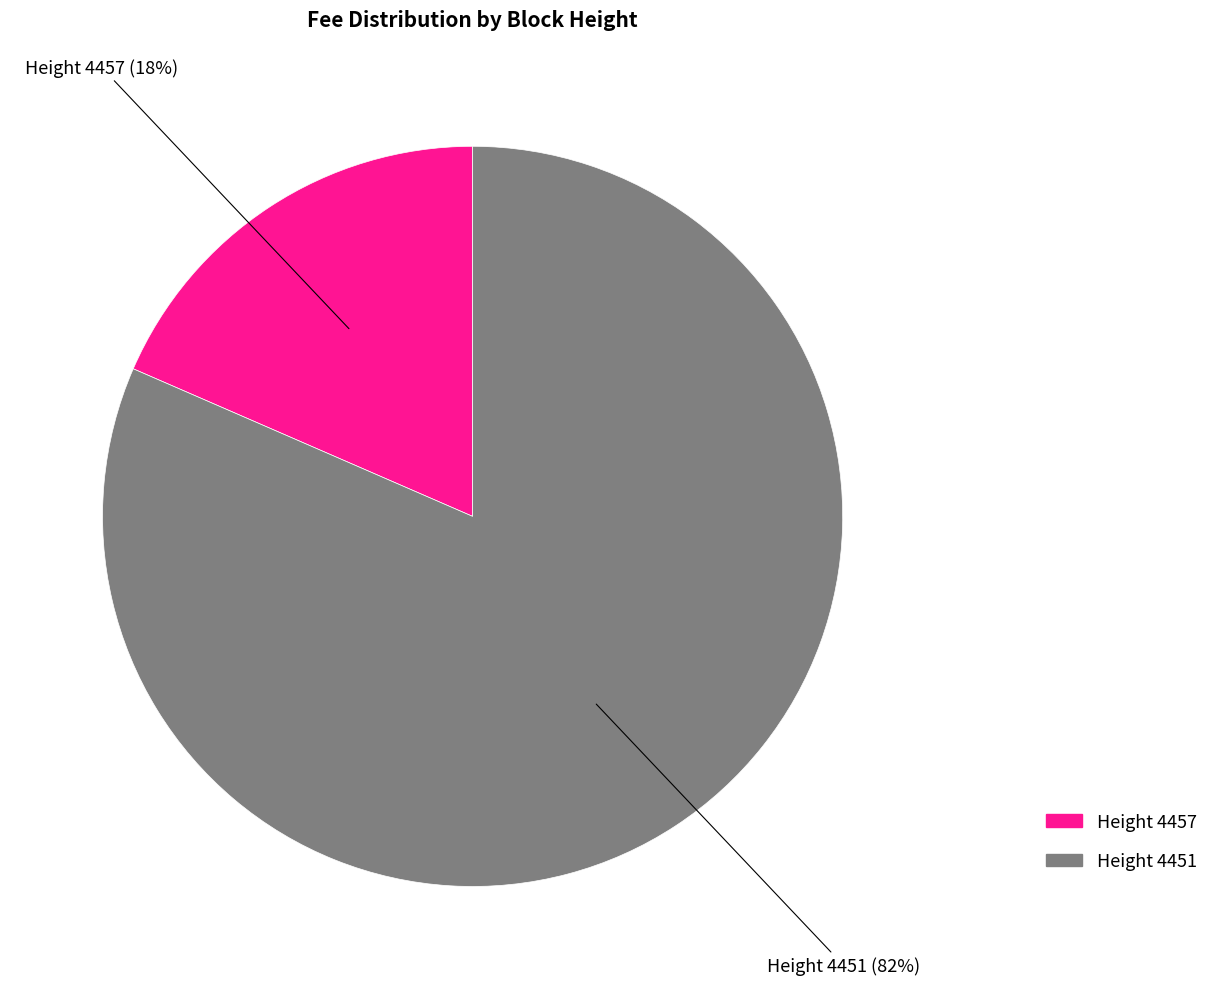

Is there a majority slice in this chart?

Yes